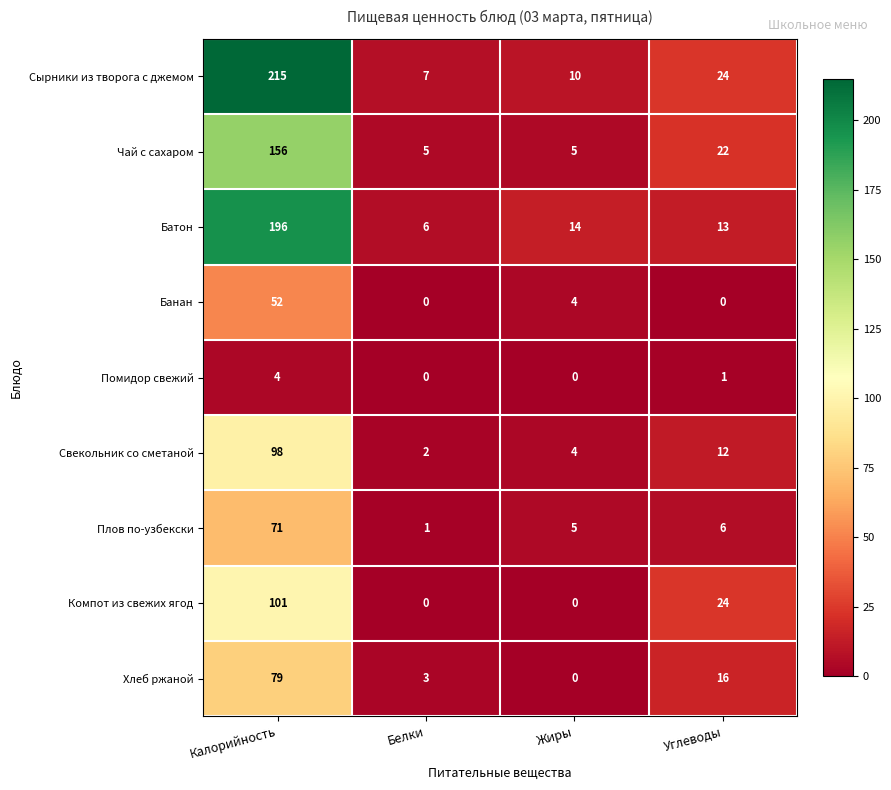

What is the difference between the maximum and second lowest values in the Хлеб ржаной series?

76